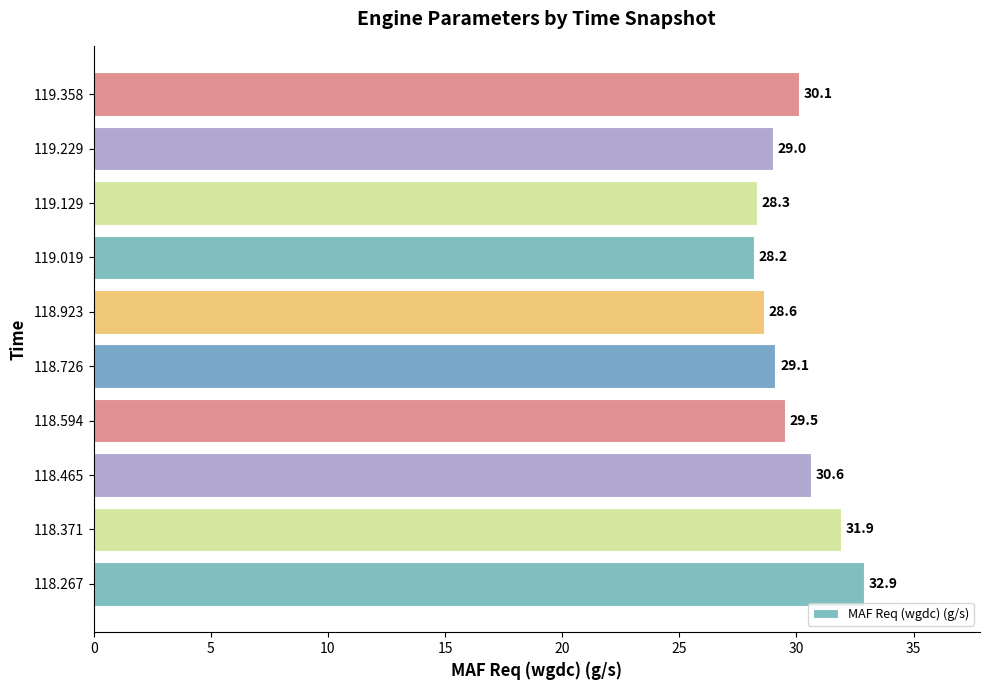

At which label is the value closest to 30?

119.358